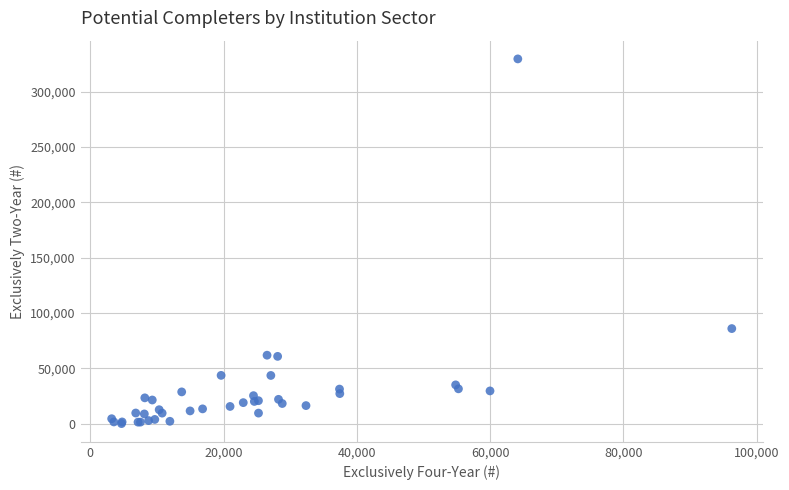

What Y value in the scatter plot is closest to 164827?

85899